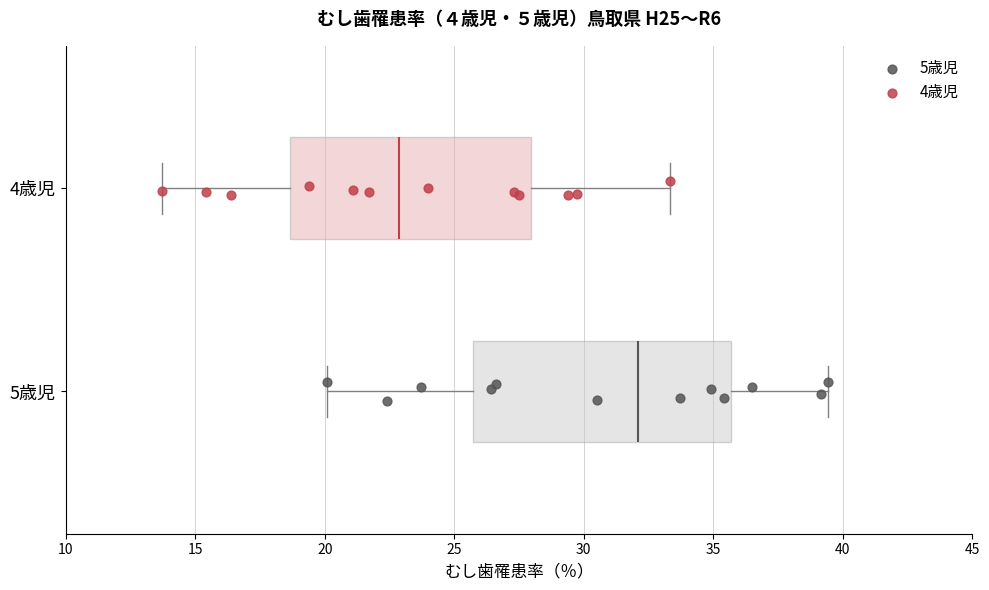

Reading bottom to top, read every box against the x-axis: the position of its median line, the range the box covers, and the ends of its whiskers. The values are not printed on the chart, so give them approximately, as read against the axis.

5歳児: median 32.0, box 25.5 to 35.5, whiskers 20.0 to 39.5
4歳児: median 23.0, box 18.5 to 28.0, whiskers 13.5 to 33.5